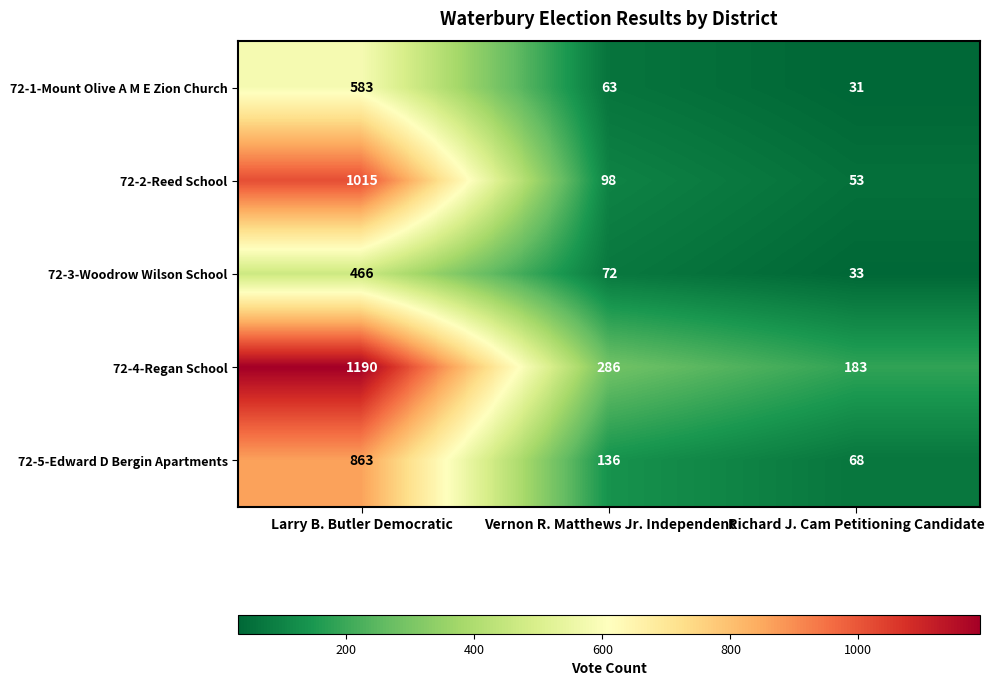

At which label does 72-5-Edward D Bergin Apartments first exceed 136?

Larry B. Butler Democratic